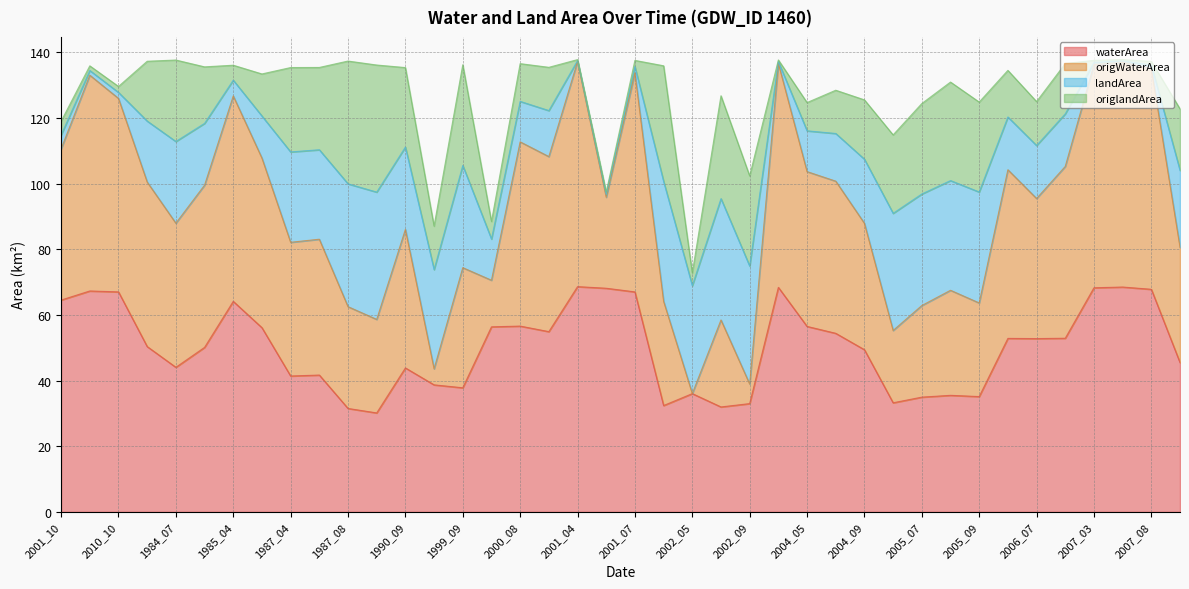

What is the maximum value for waterArea?

68.6